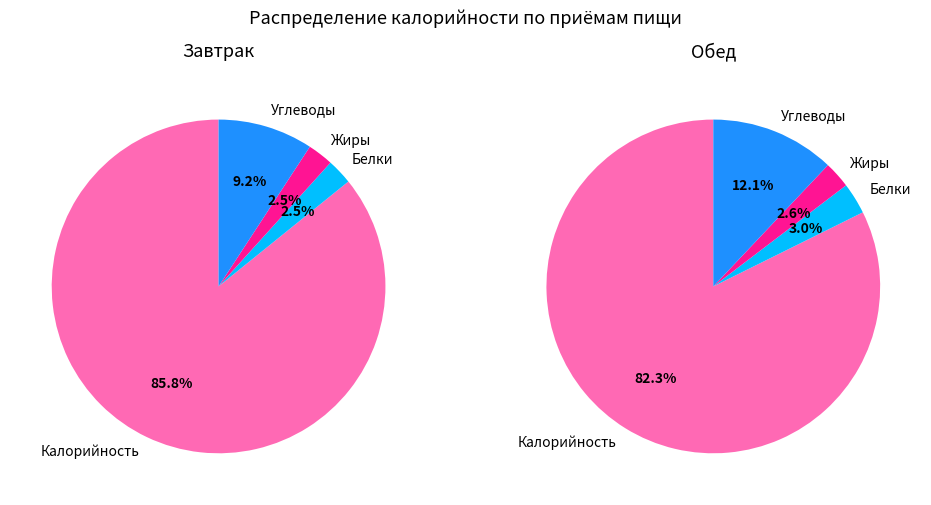

Does Калорийность account for over 50% of the chart?

Yes